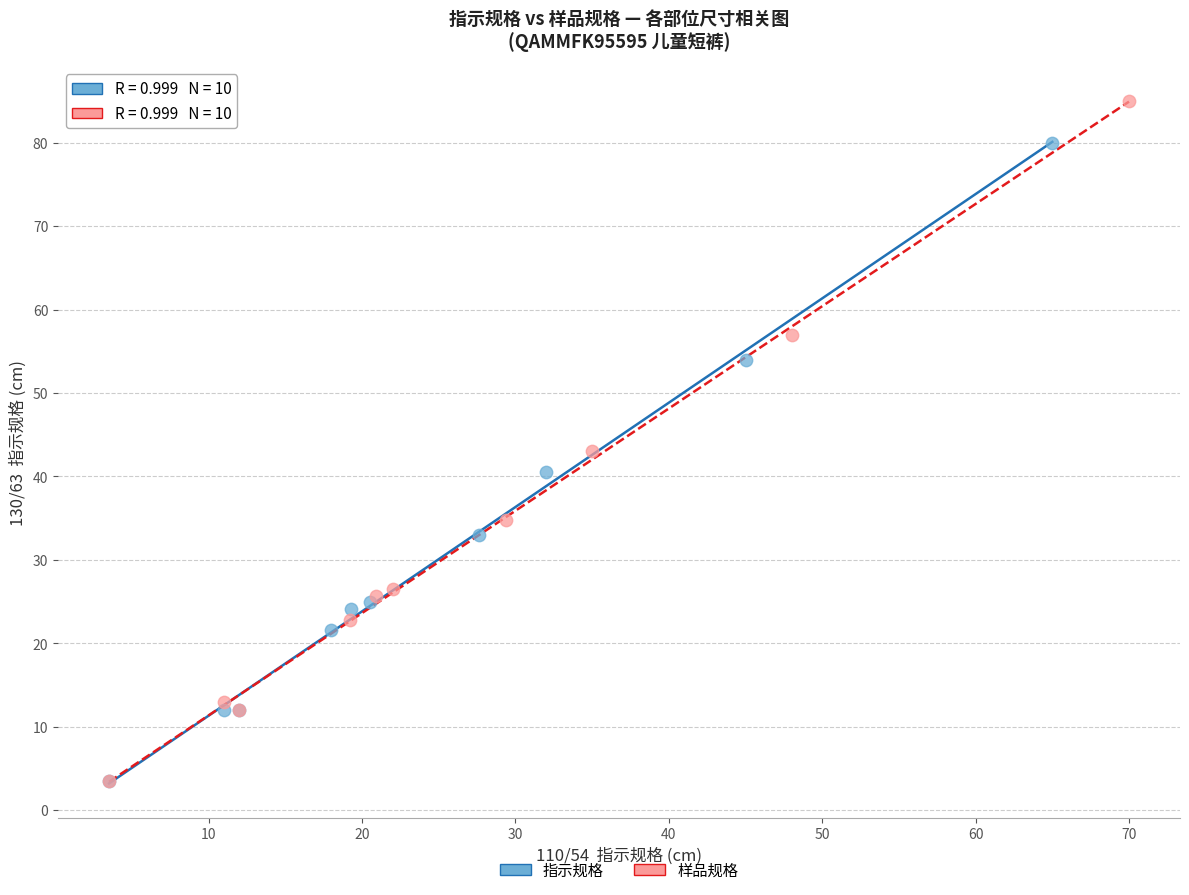

Which series reaches the maximum Y coordinate?

样品规格